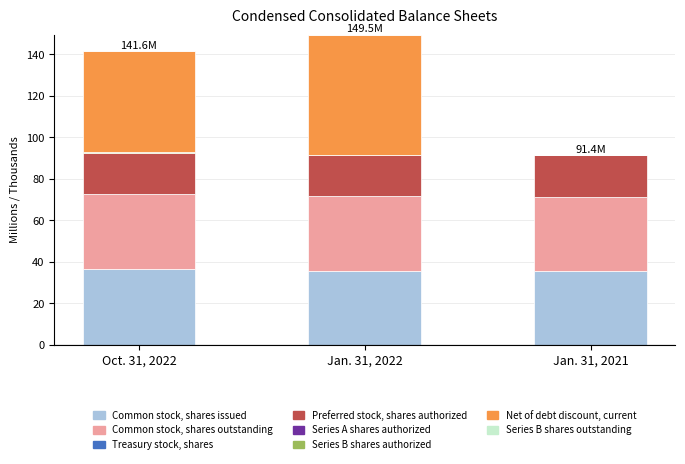

What is the highest value of the Common stock, shares issued series?

36.3